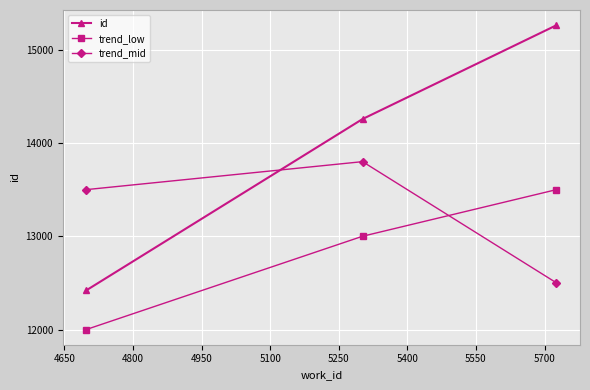

What is the maximum value shown in the chart?

15263